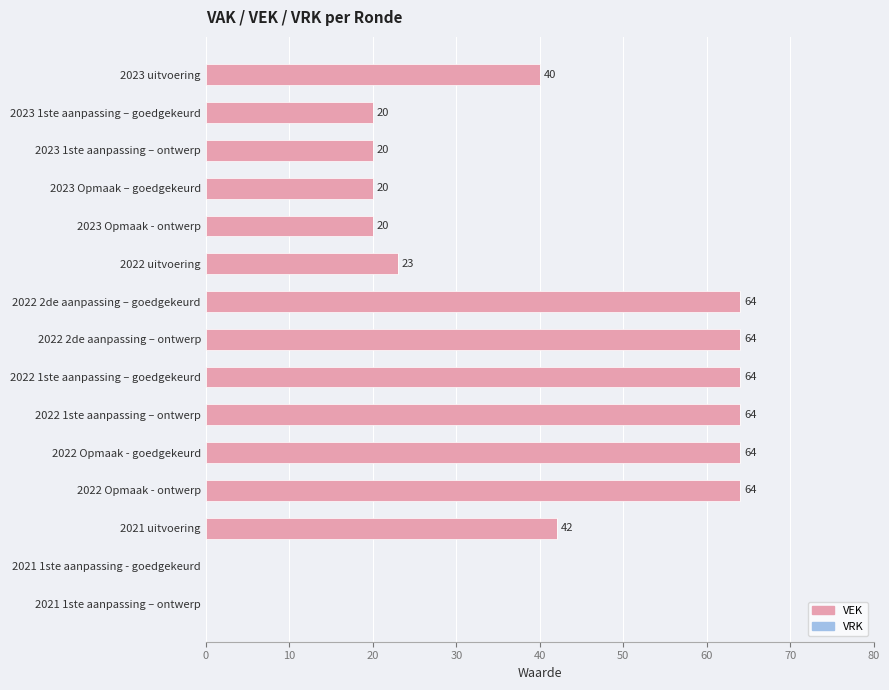

Reading top to bottom, transcribe all the data shown in this chart.

2023 uitvoering=40	2023 1ste aanpassing – goedgekeurd=20	2023 1ste aanpassing – ontwerp=20	2023 Opmaak – goedgekeurd=20	2023 Opmaak - ontwerp=20	2022 uitvoering=23	2022 2de aanpassing – goedgekeurd=64	2022 2de aanpassing – ontwerp=64	2022 1ste aanpassing – goedgekeurd=64	2022 1ste aanpassing – ontwerp=64	2022 Opmaak - goedgekeurd=64	2022 Opmaak - ontwerp=64	2021 uitvoering=42	2021 1ste aanpassing - goedgekeurd=0	2021 1ste aanpassing – ontwerp=0